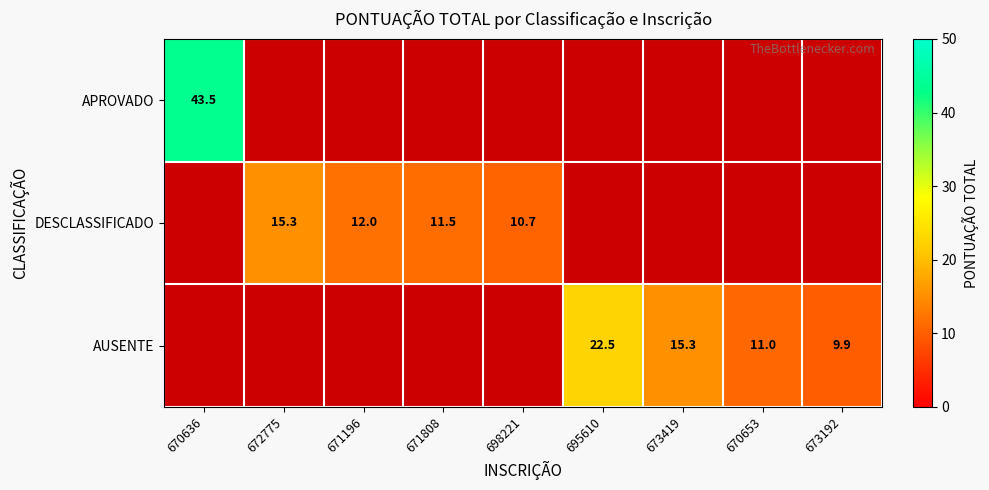

Is it true that DESCLASSIFICADO equals 10.7 at 698221?

True